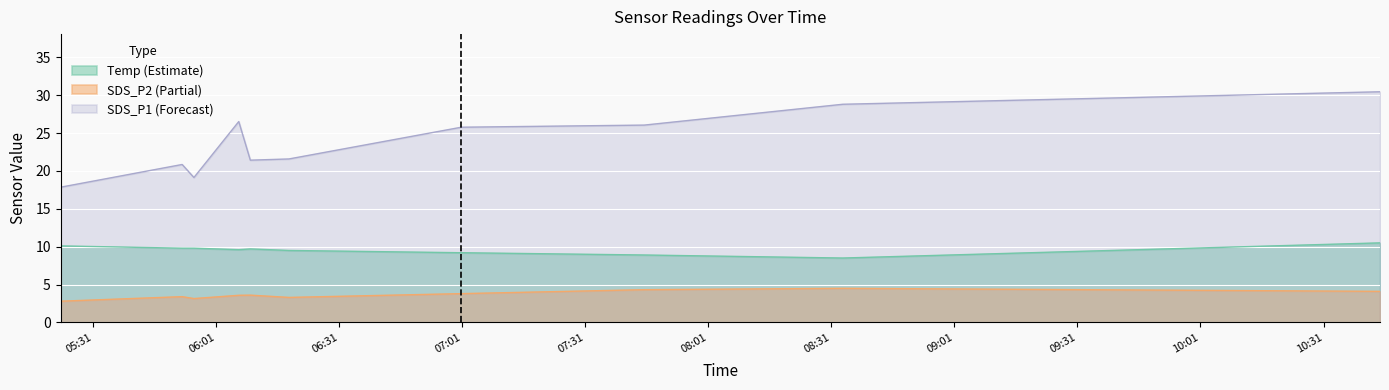

What is the value of the SDS_P2 point at the 4th from the left?

3.6